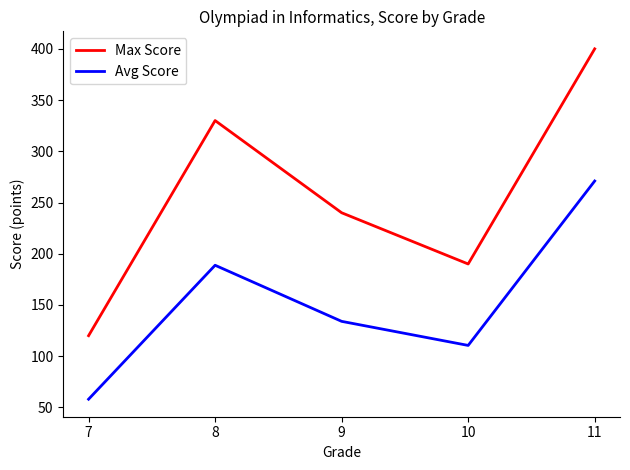

Reading left to right, what are all the values shown in this chart?

Max Score: 120.0	330.0	240.0	190.0	400.0
Avg Score: 58.0	188.8	134.0	110.5	271.0